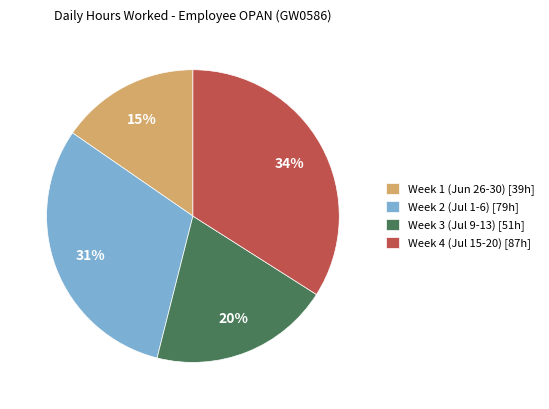

What percentage is the Week 4 (Jul 15-20) [87h] slice, to the nearest percent?

34%